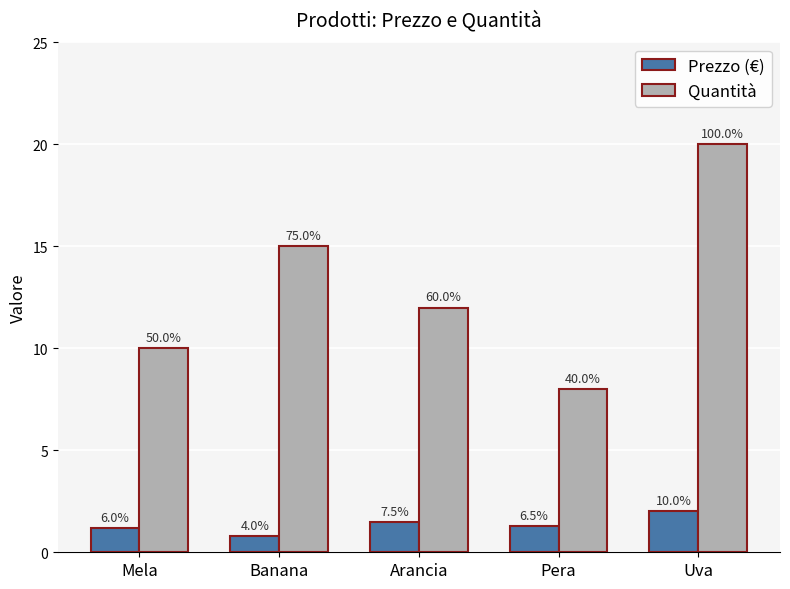

How many Prezzo (€) values are between 1 and 2?

4